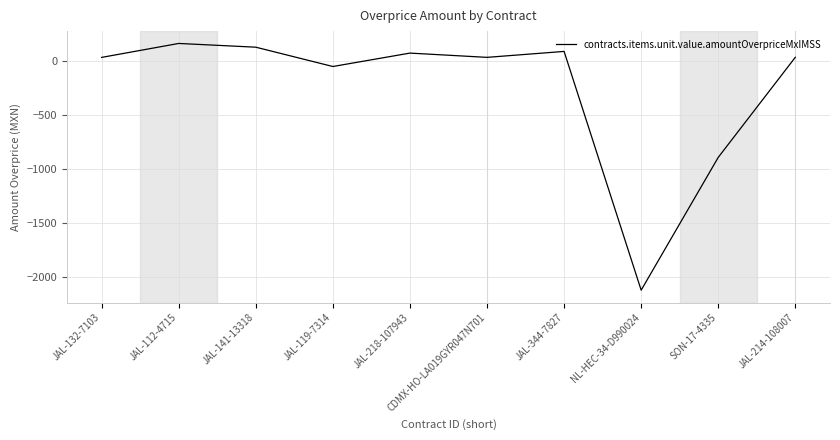

The chart shows a value of -2126.4 at NL-HEC-34-D990024. True or false?

True